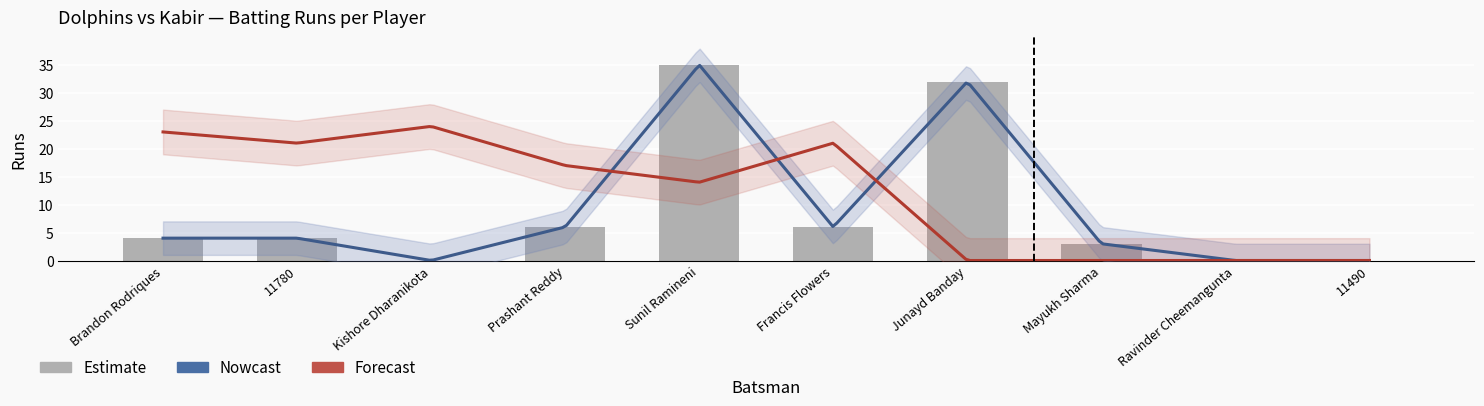

Reading left to right, list all the values displayed in this chart.

4	4	0	6	35	6	32	3	0	0